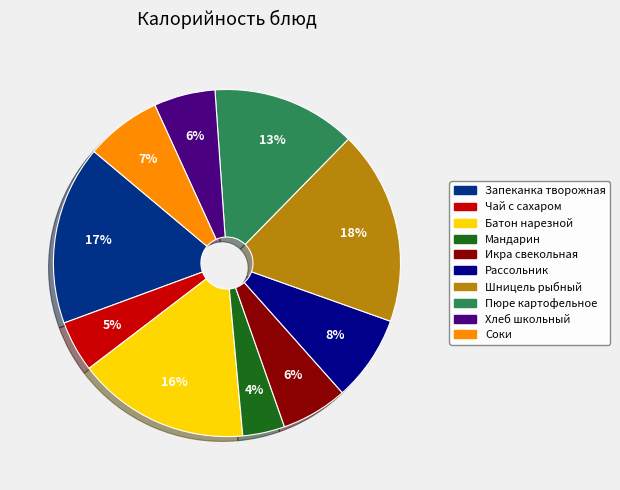

Does any single category account for the majority?

No